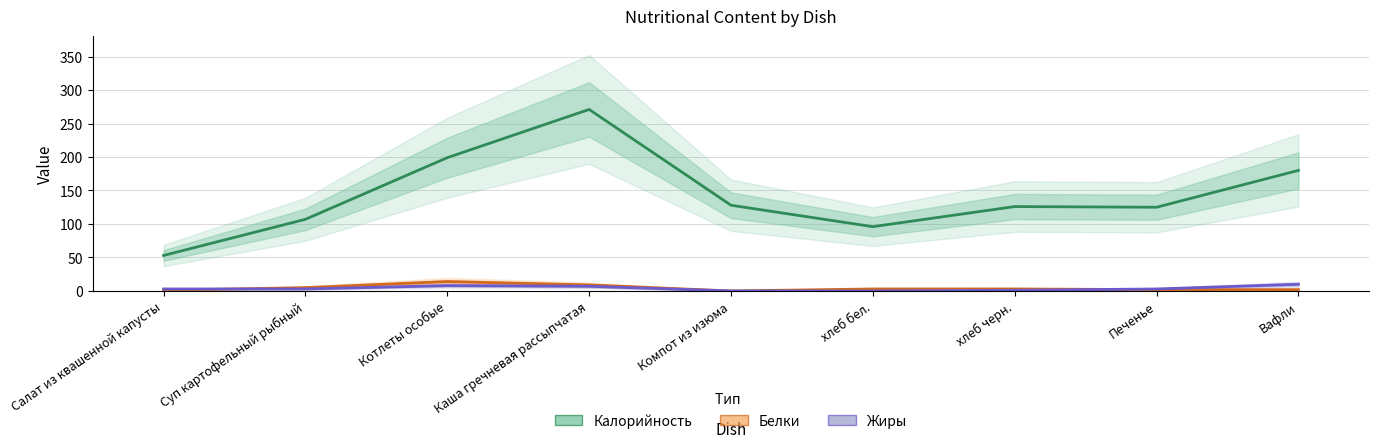

At which label does Жиры reach its peak?

Вафли